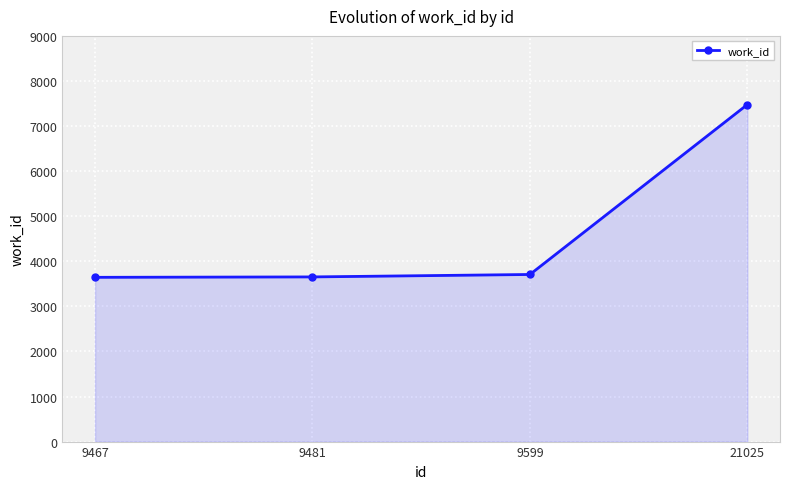

True or false: the data has more than 1 interior local peaks.

False